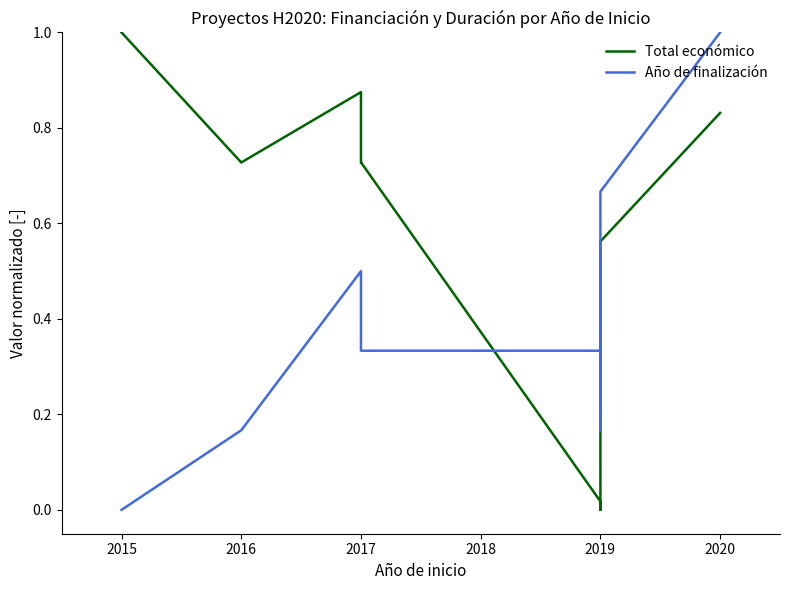

Reading right to left, what are all the values shown in this chart?

Total económico: 0.8	0.6	0.0	0.0	0.7	0.7	0.9	0.7	1.0
Año de finalización: 1.0	0.7	0.2	0.3	0.3	0.3	0.5	0.2	0.0